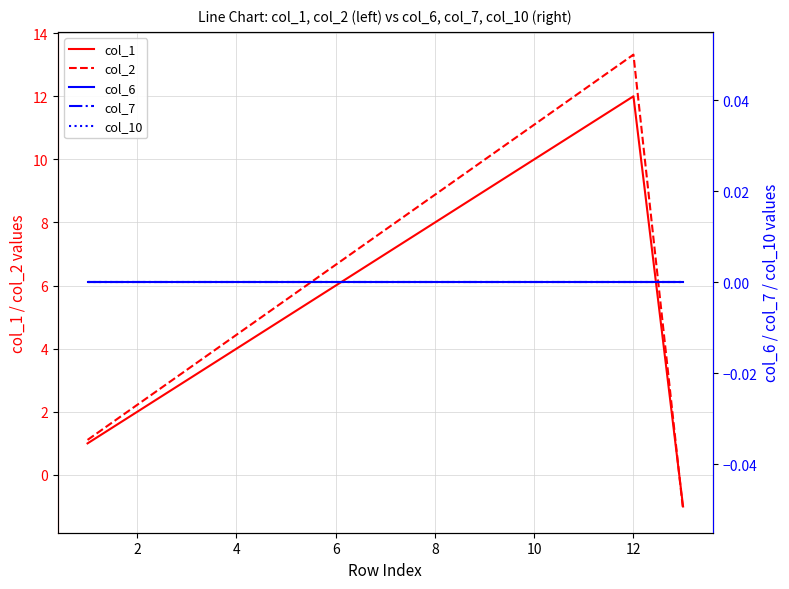

At 6, list the series in order from largest to smallest.

col_2, col_1, col_6, col_7, col_10